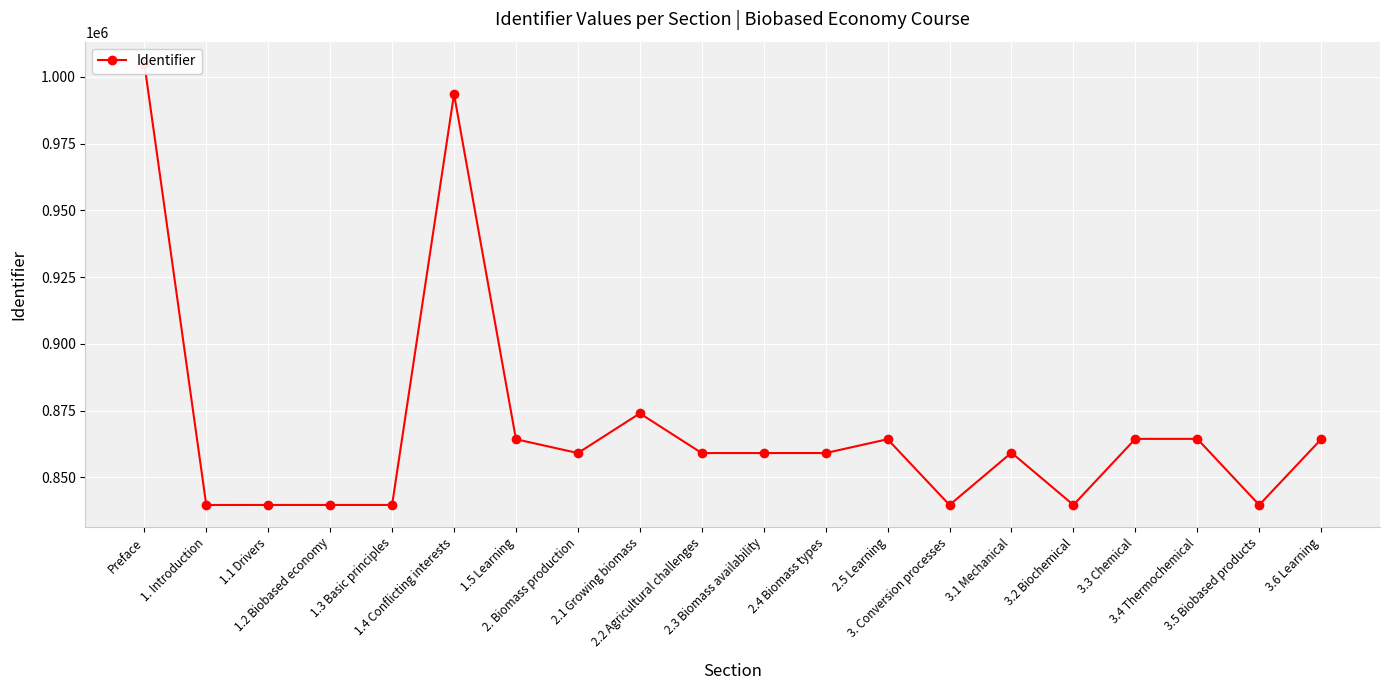

Which label corresponds to the smallest value in the chart?

1. Introduction